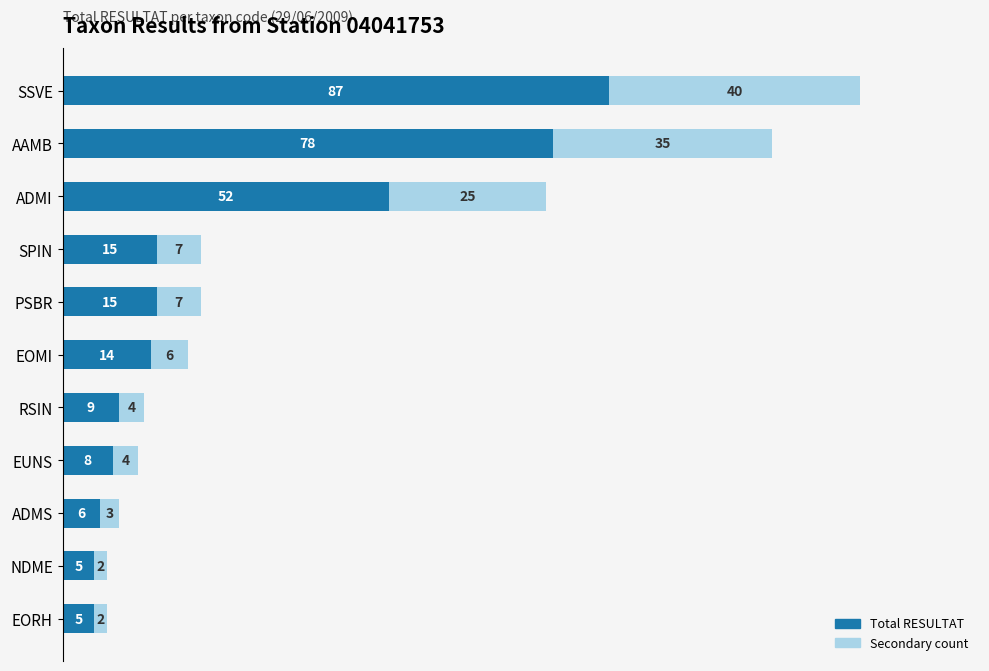

What is the difference between the maximum and minimum values in the Total RESULTAT series?

82